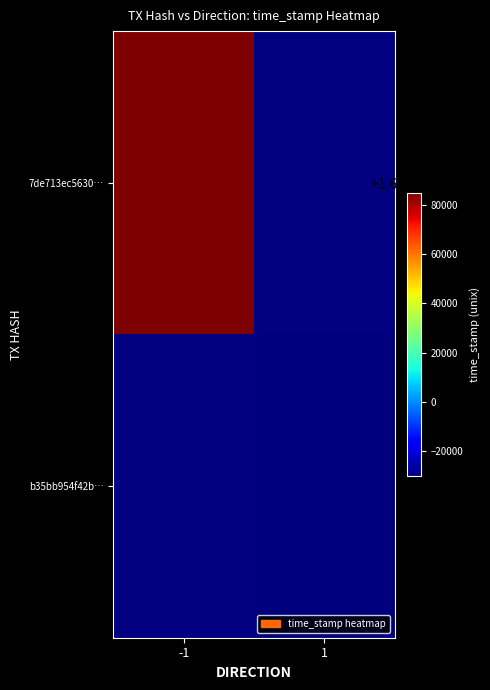

List the series in order of their peak value, highest first.

7de713ec5630…, b35bb954f42b…